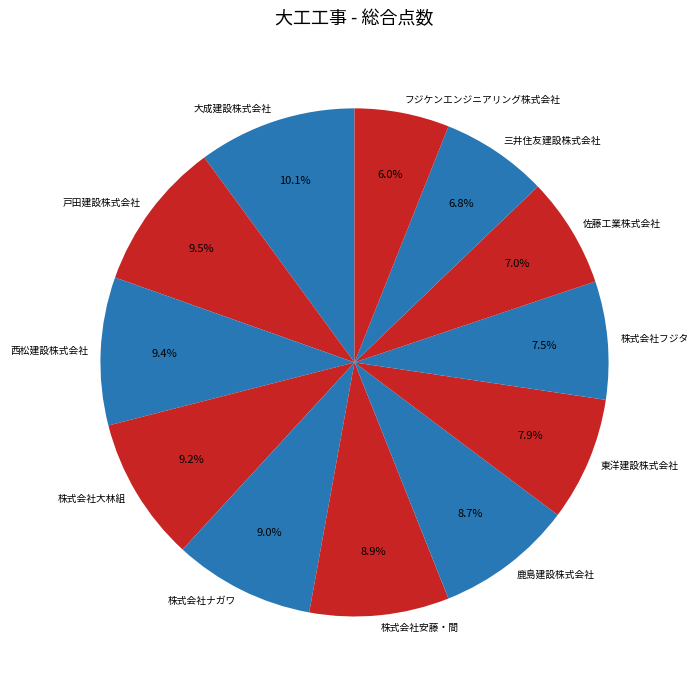

Is it true that 株式会社大林組 is 9% of the pie?

True